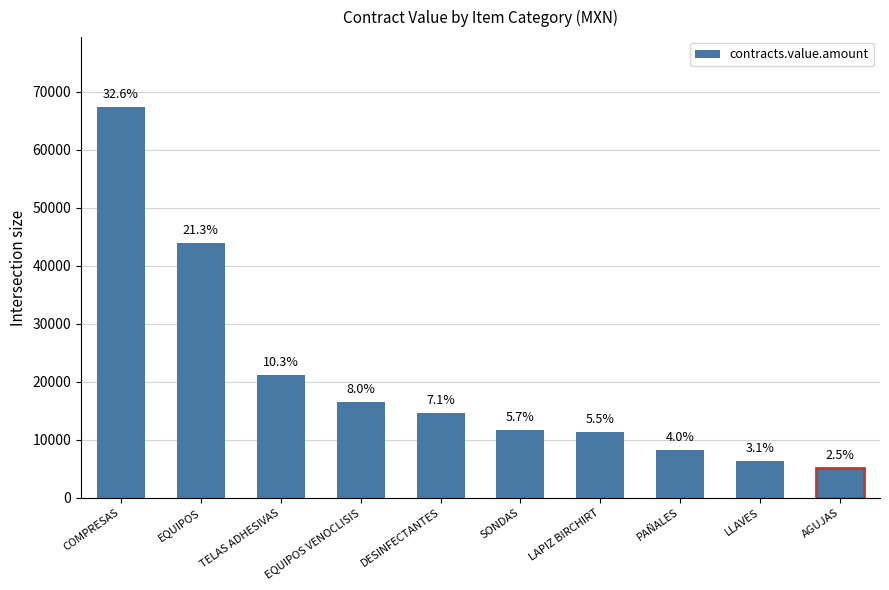

Does the chart contain any negative values?

No